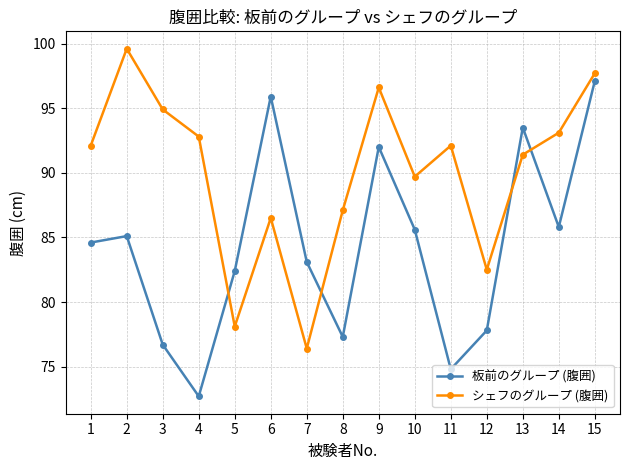

What is the difference between the シェフのグループ (腹囲) values at 12 and 15?

15.2